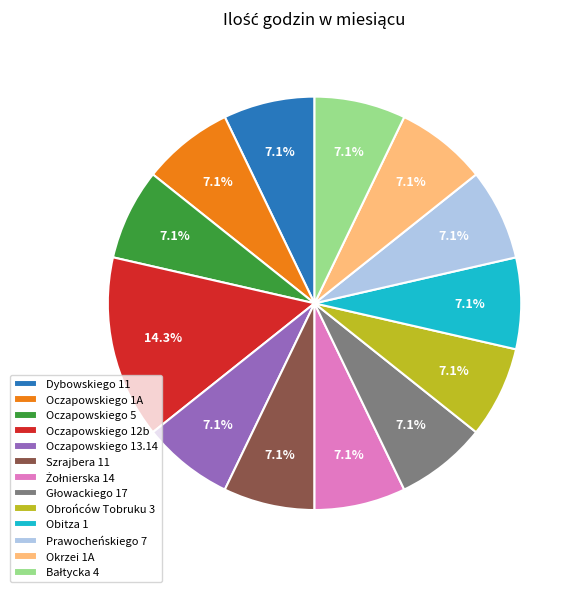

Does Obitza 1 account for over 50% of the chart?

No